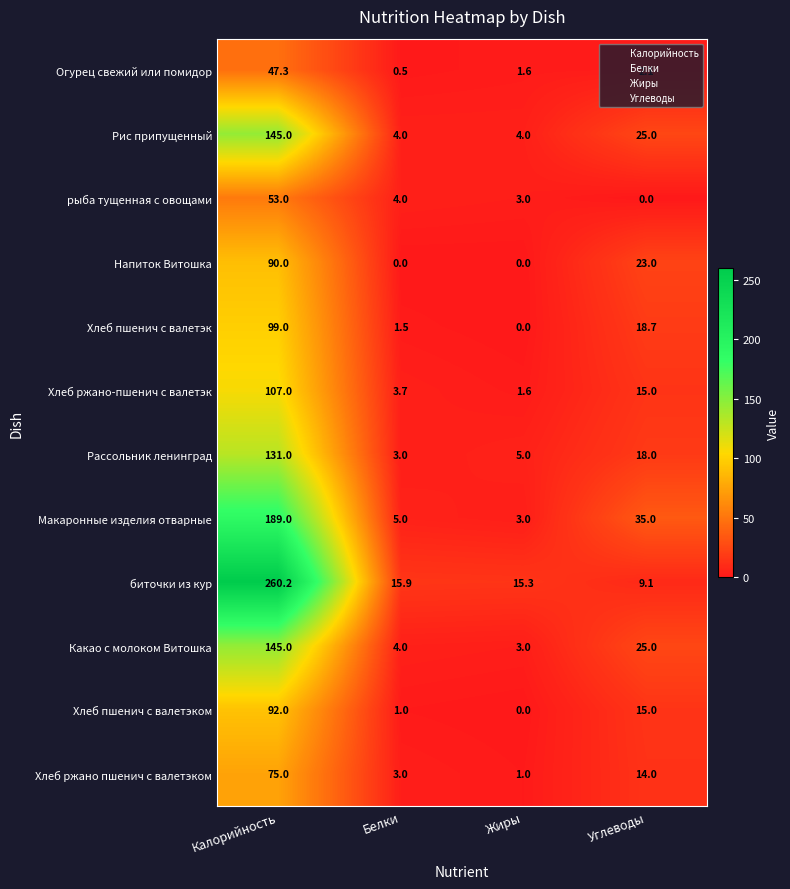

What is the sum of all Хлеб пшенич с валетэком values?

108.0